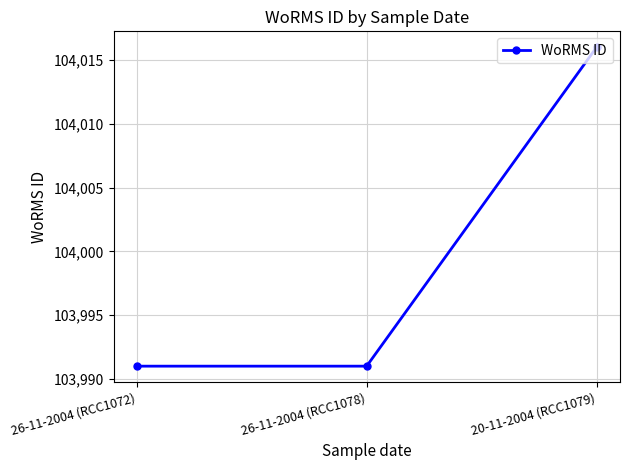

Is this an area chart (filled region under the line)?

No